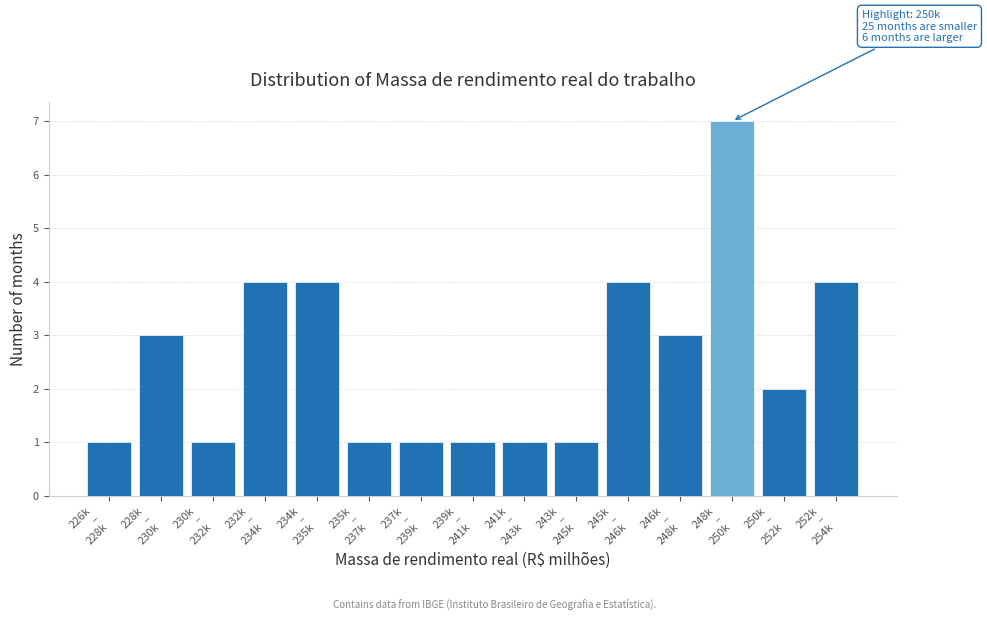

Reading left to right, what are all the values shown in this chart?

1	3	1	4	4	1	1	1	1	1	4	3	7	2	4